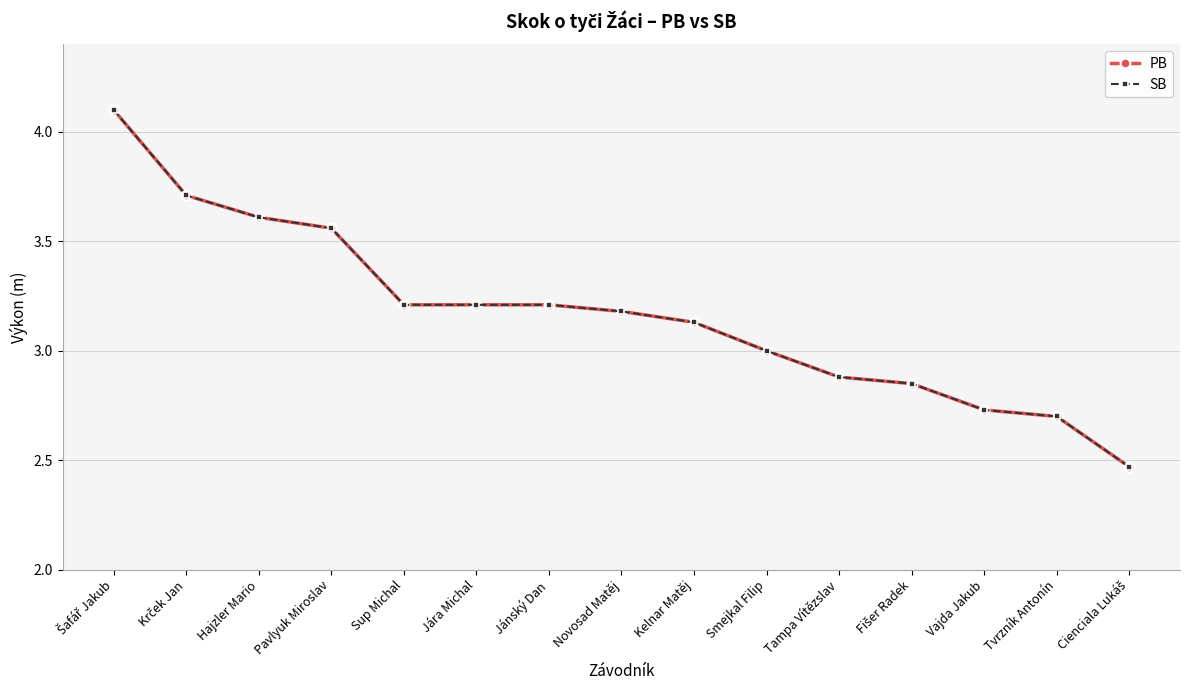

What is the label of the 2nd point from the right?

Tvrzník Antonín